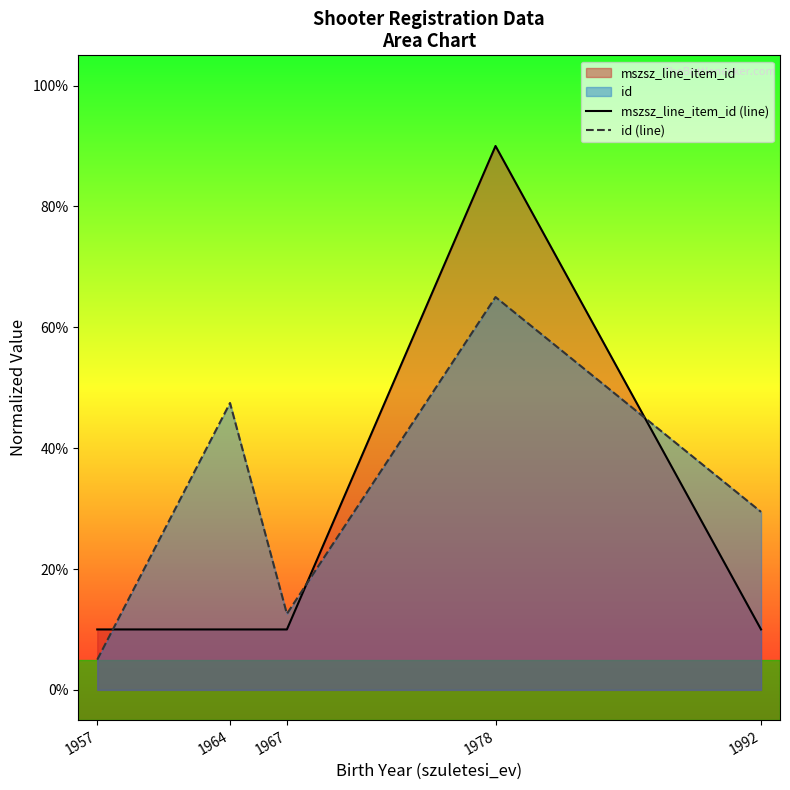

Is the value of id (line) at 1964 greater than the value of mszsz_line_item_id (line) at 1957?

Yes